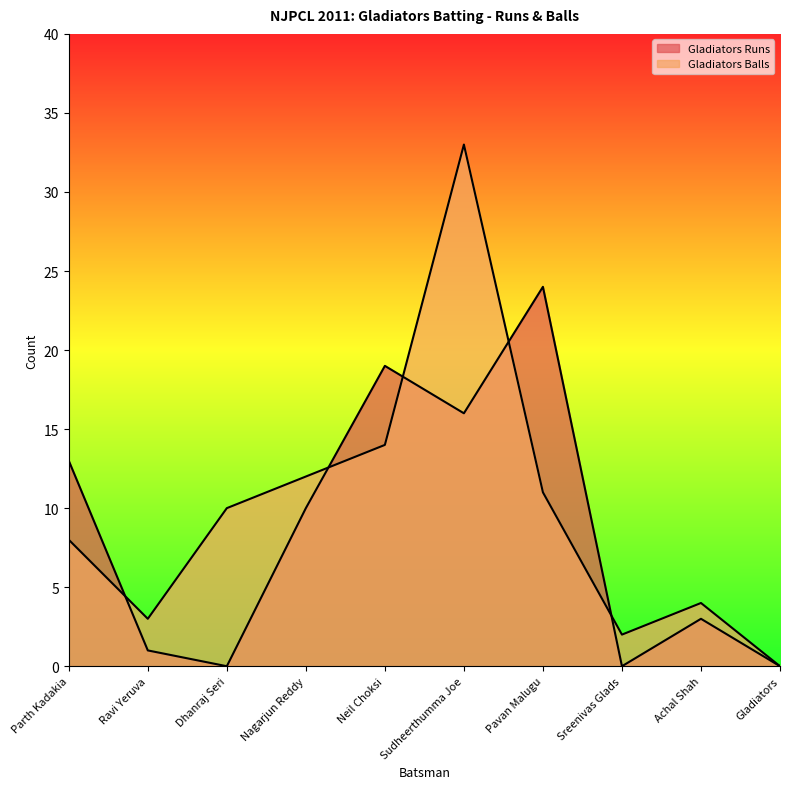

Is the value of Gladiators Runs at Nagarjun Reddy greater than the value of Gladiators Balls at Parth Kadakia?

Yes